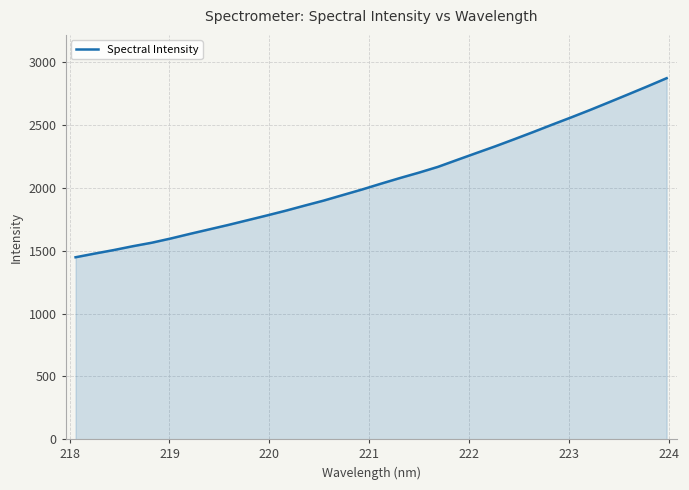

What is the minimum value shown in the chart?

1448.1